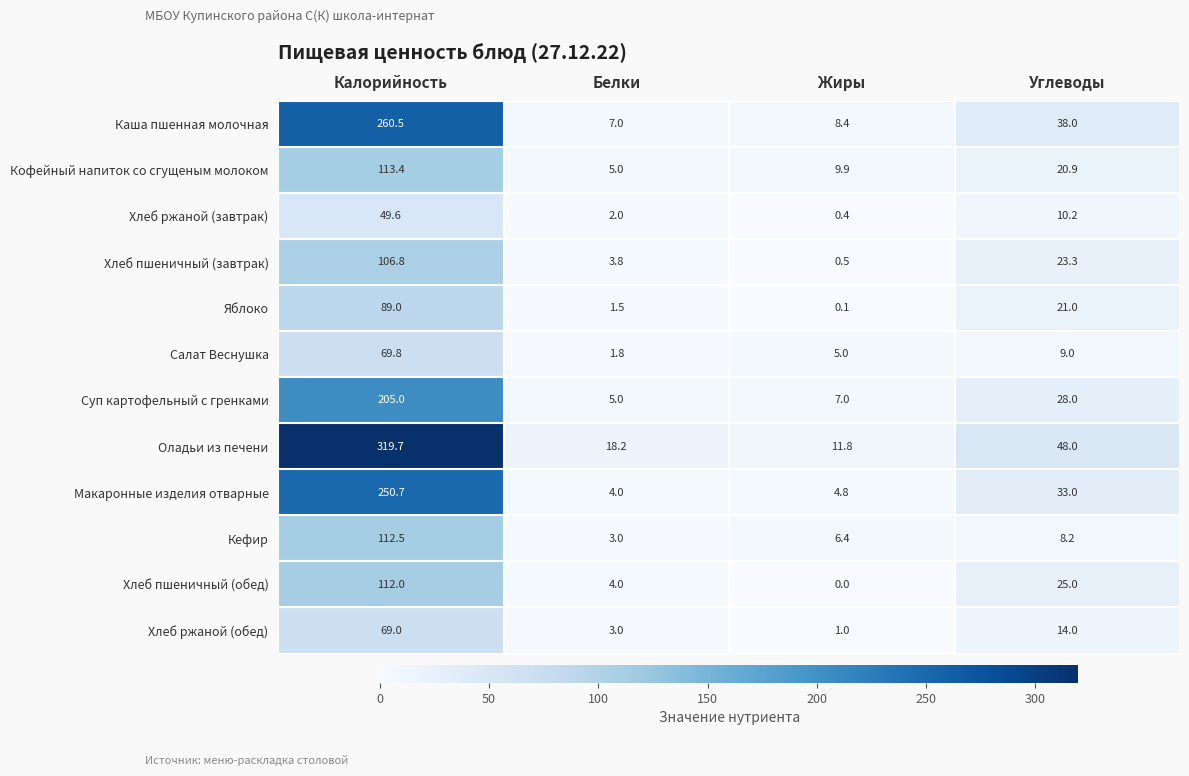

What is the approximate value of Хлеб ржаной (обед) at Белки?

3.0